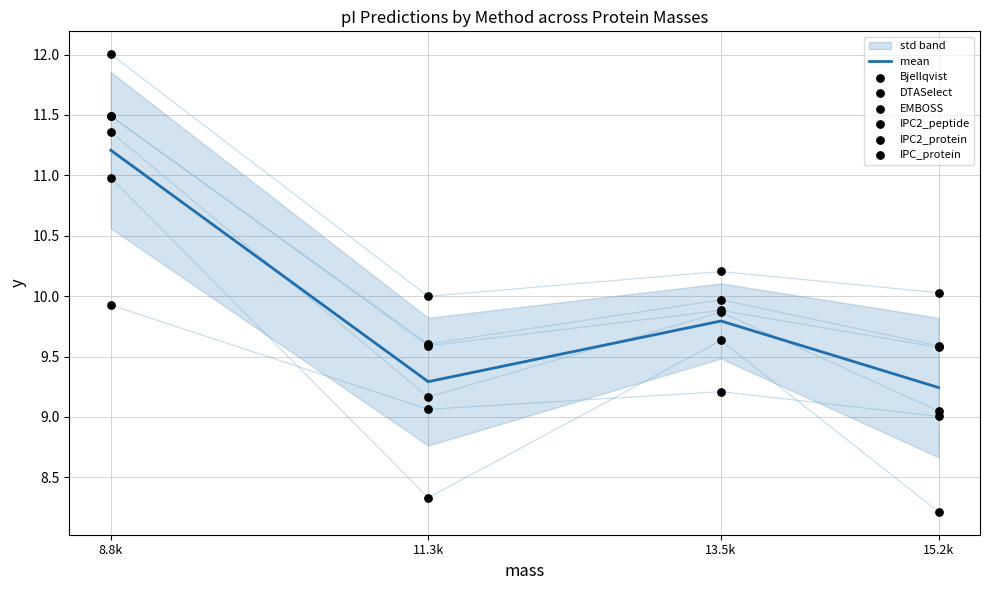

At how many categories does at least one series exceed 11?

1